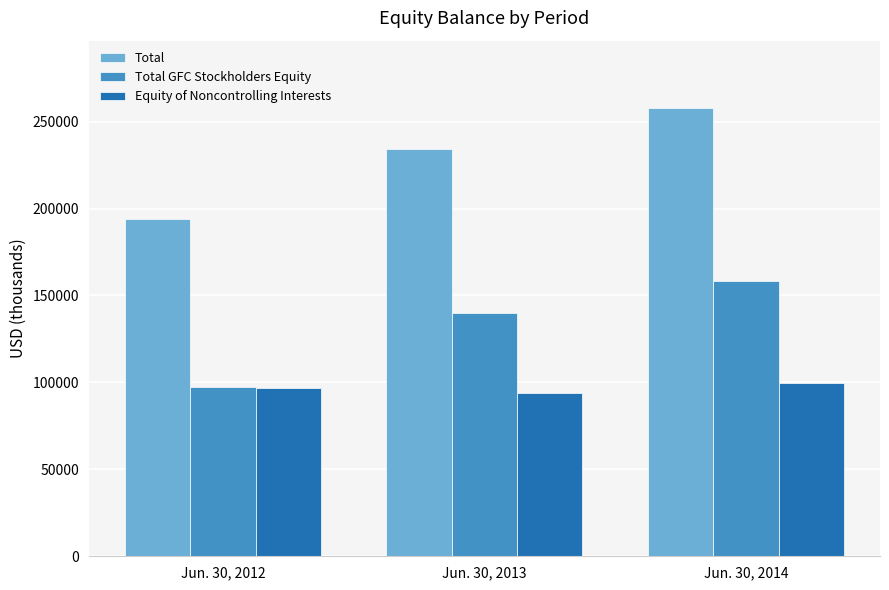

Reading left to right, transcribe all the data shown in this chart.

Total: Jun. 30, 2012=193997	Jun. 30, 2013=234141	Jun. 30, 2014=257885
Total GFC Stockholders Equity: Jun. 30, 2012=97194	Jun. 30, 2013=140163	Jun. 30, 2014=158262
Equity of Noncontrolling Interests: Jun. 30, 2012=96803	Jun. 30, 2013=93978	Jun. 30, 2014=99623